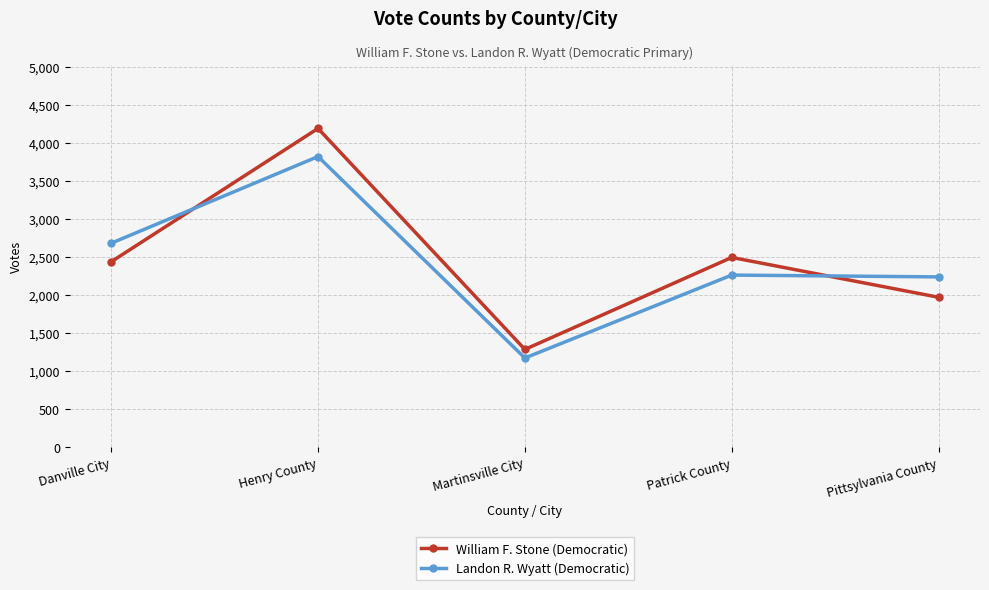

True or false: William F. Stone (Democratic) and Landon R. Wyatt (Democratic) intersect in this chart.

True